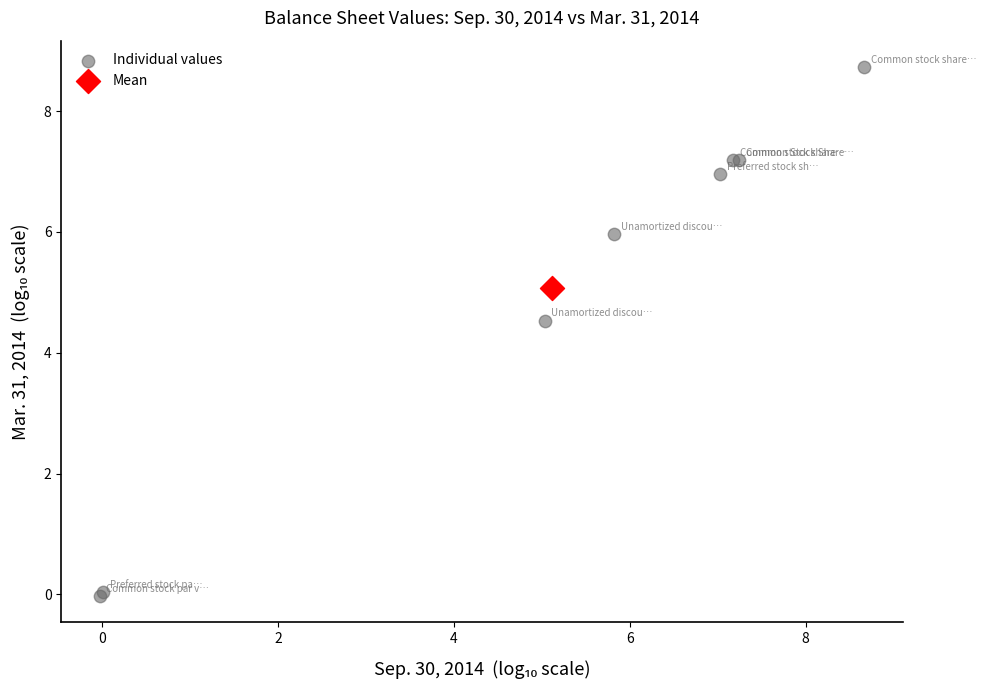

What are all the series names shown in the legend?

Individual values, Mean